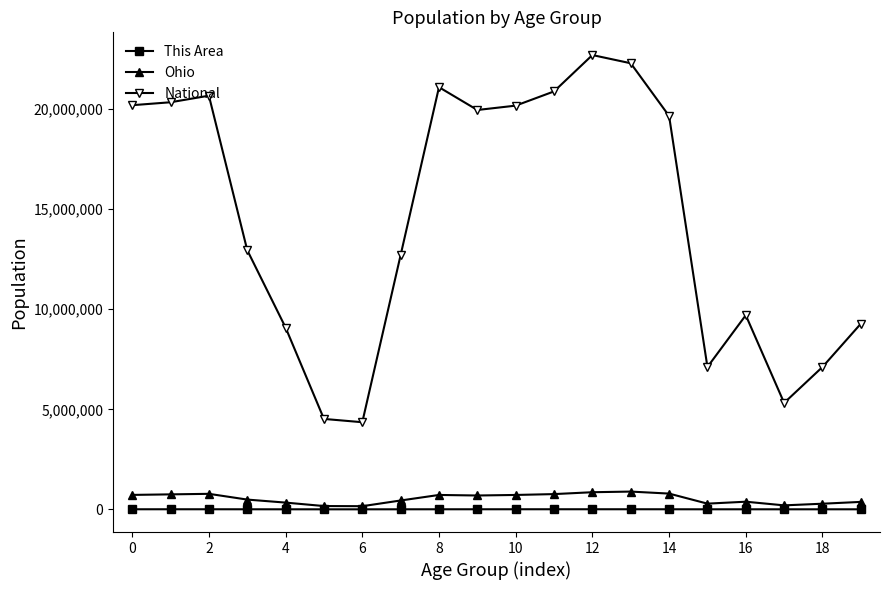

What is the difference between the maximum and second lowest values in the Ohio series?

723071